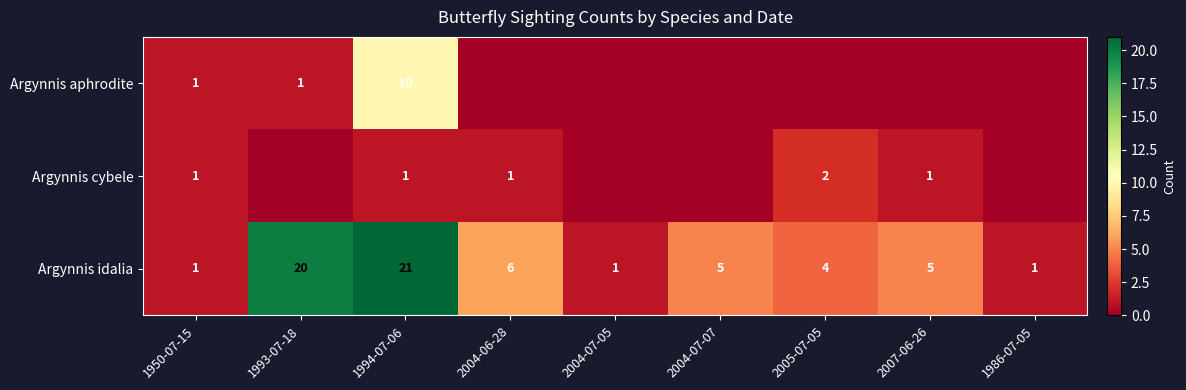

What is the average value of the Argynnis idalia series?

7